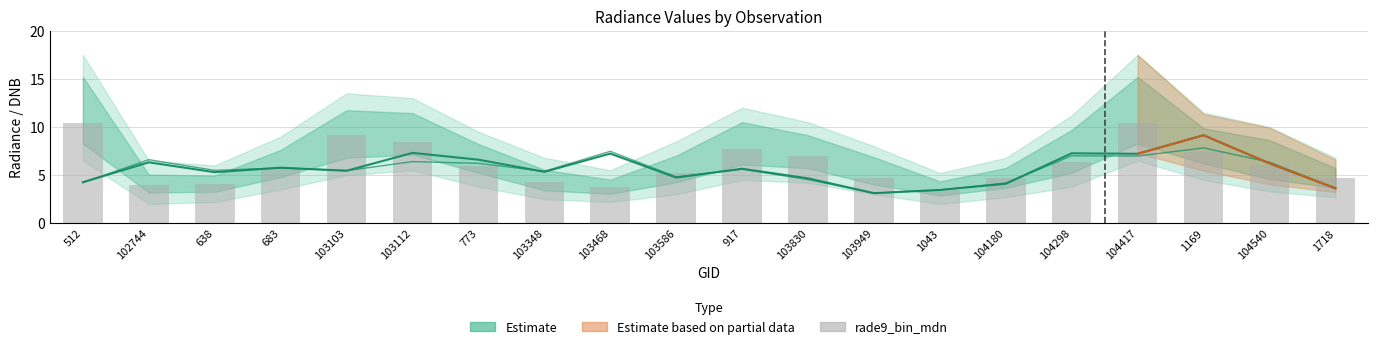

What is the difference between the highest and lowest values at 638?

1.5